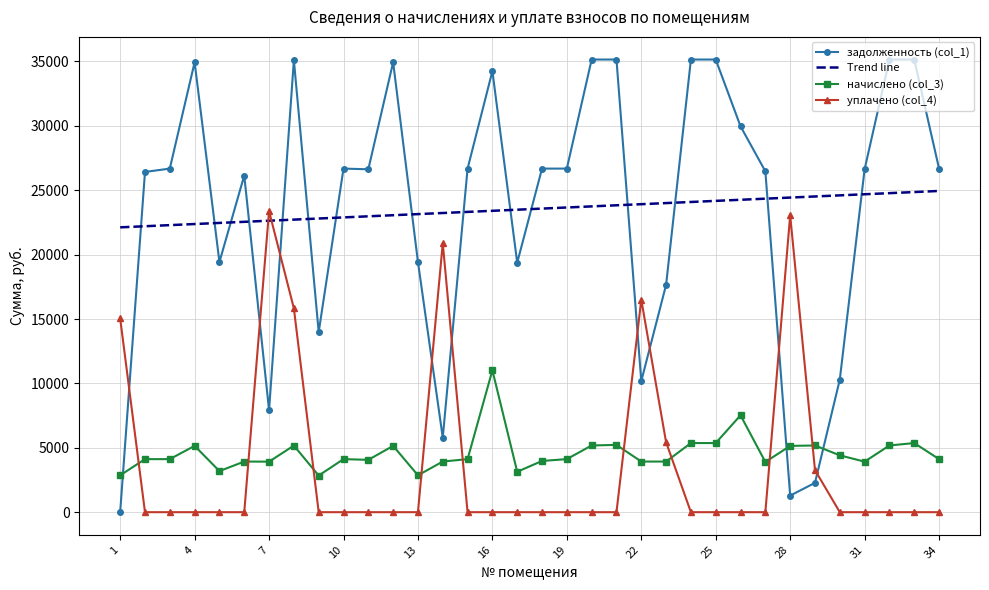

What is the difference between the second highest and second lowest values in the начислено (col_3) series?

4660.0